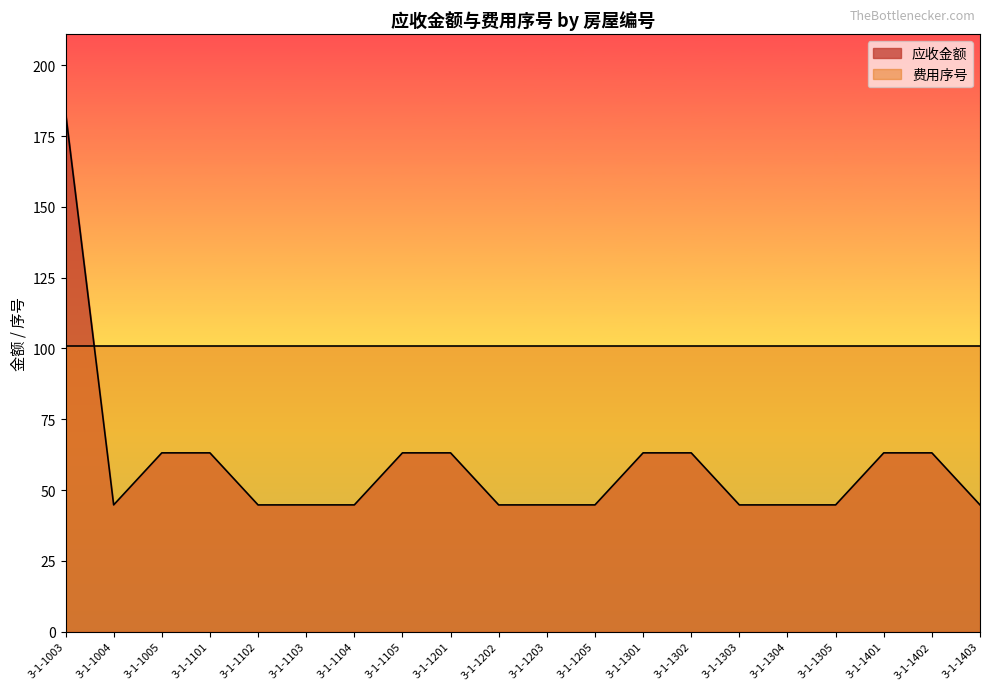

At which category does the data reach its first local valley?

3-1-1004